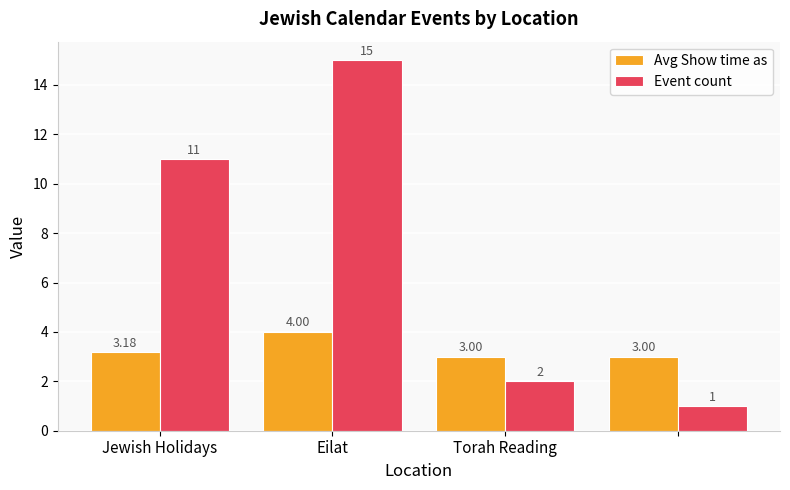

Which series has the largest total across all categories?

Event count